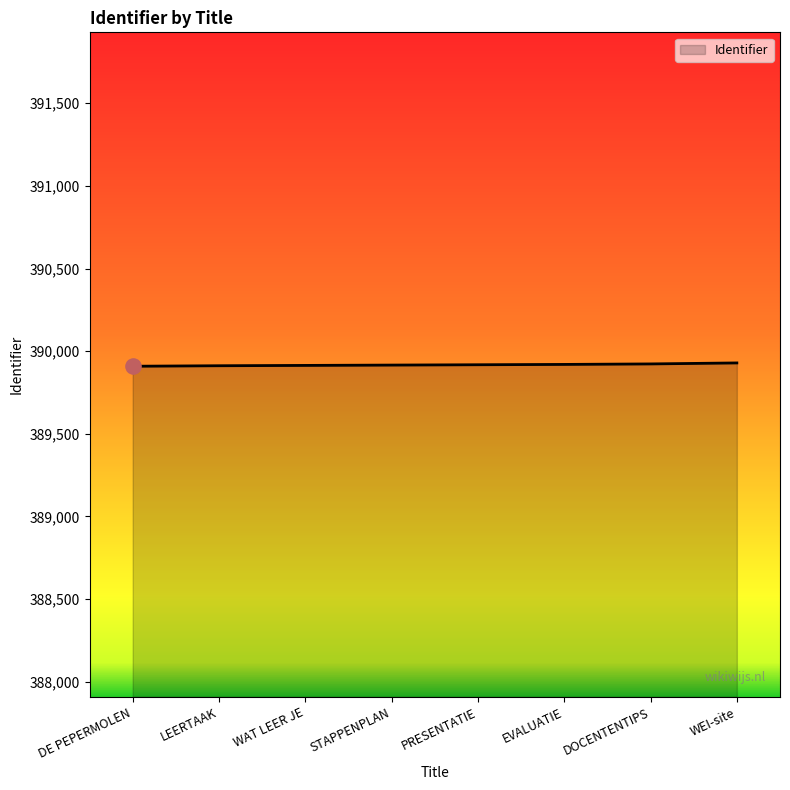

What is the ratio of the value at DOCENTENTIPS to the value at WAT LEER JE?

1.0